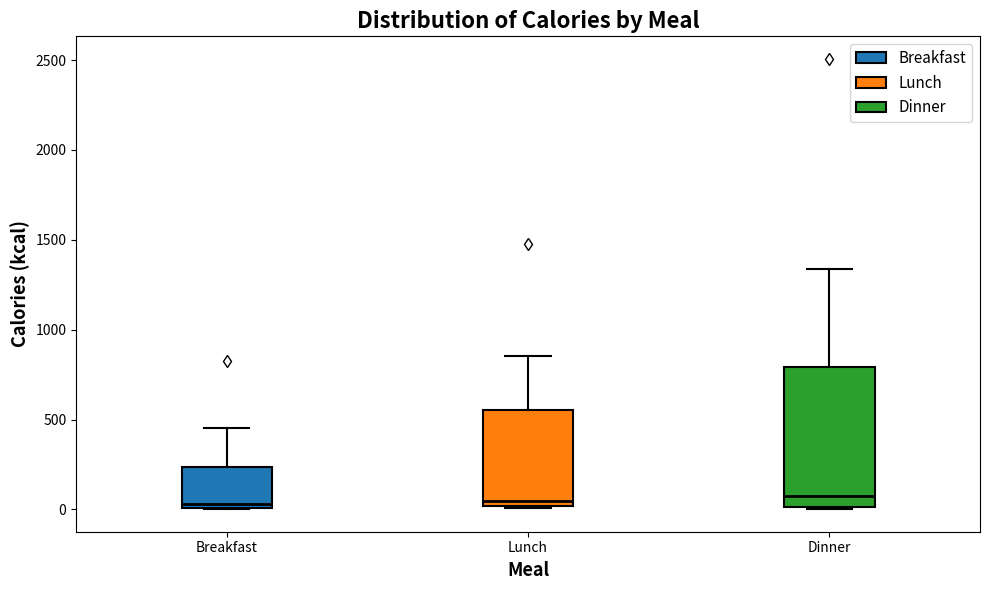

Where is the upper edge of the box for Breakfast on the y-axis? The values are not printed on the chart, so give them approximately, as read against the axis.

250